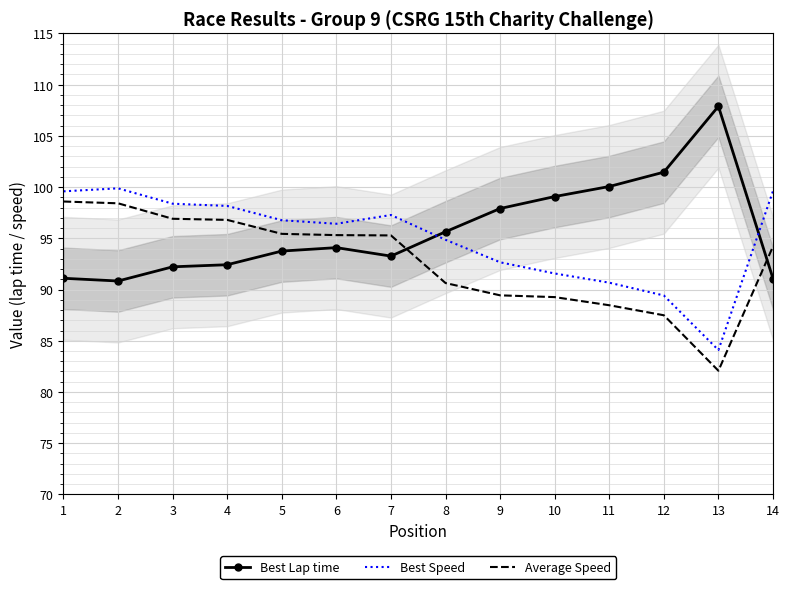

Rank the series at 5 from lowest to highest value.

Best Lap time, Average Speed, Best Speed